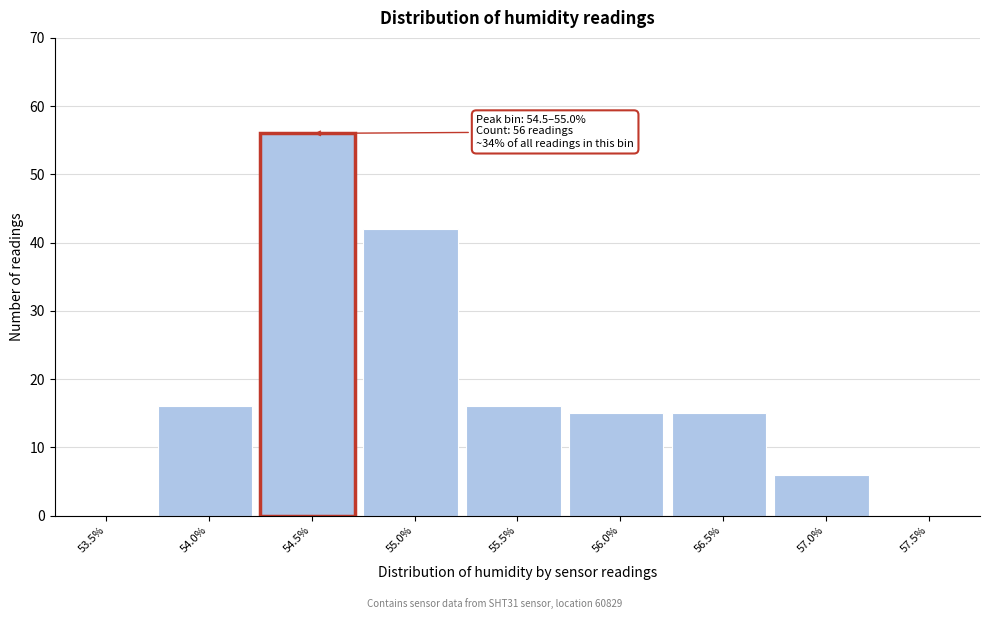

Reading left to right, what are all the values shown in this chart?

53.5%=0	54.0%=16	54.5%=56	55.0%=42	55.5%=16	56.0%=15	56.5%=15	57.0%=6	57.5%=0